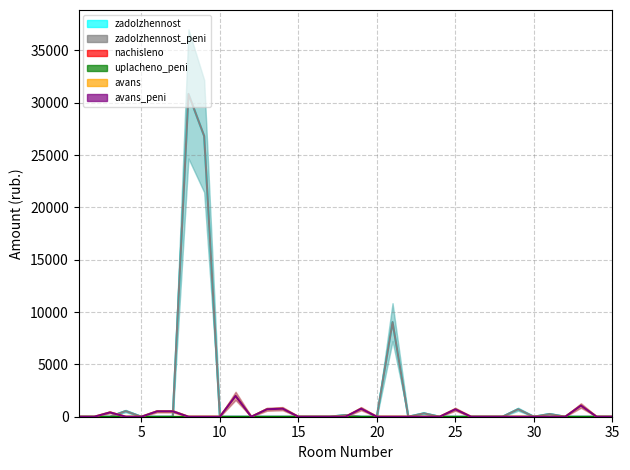

At which category does zadolzhennost_peni reach its first local peak?

4